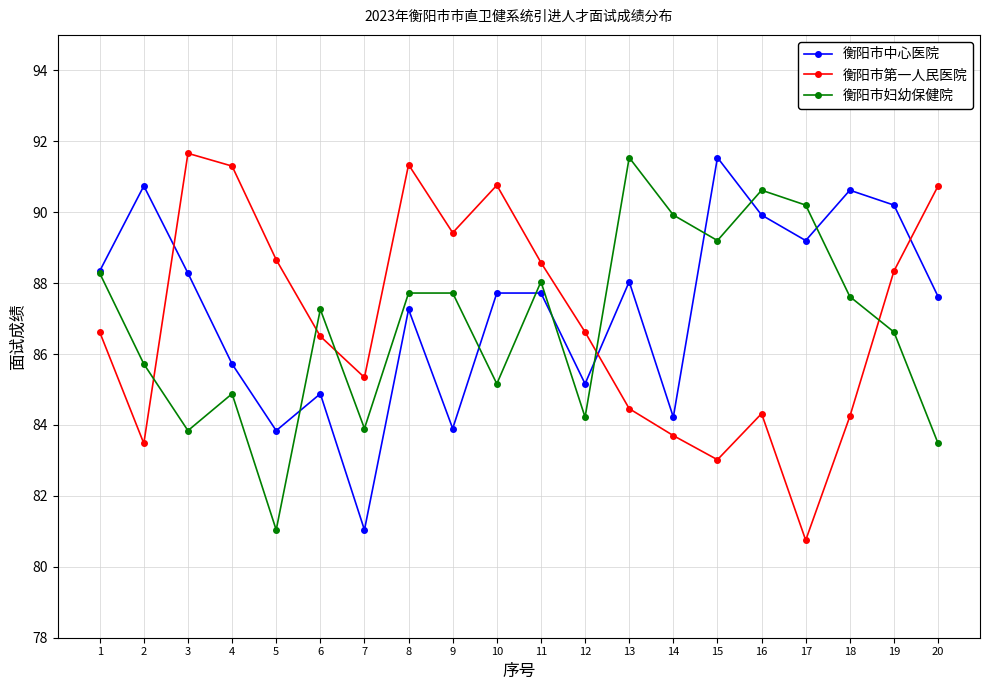

Does the chart have visible grid lines?

Yes